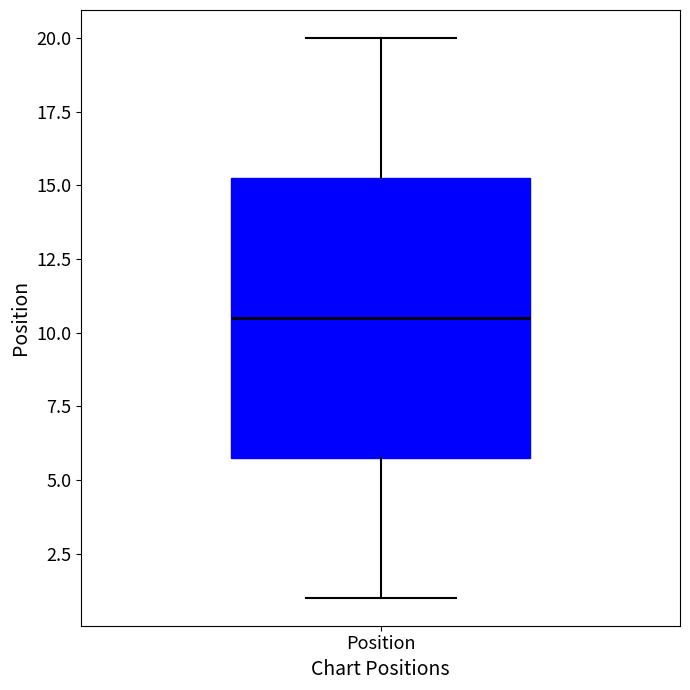

Read this box plot against the y-axis: the position of the median line, the range covered by the box, and the ends of both whiskers. The values are not printed on the chart, so give them approximately, as read against the axis.

median 10.5, box 6.0 to 15.5, whiskers 1.0 to 20.0